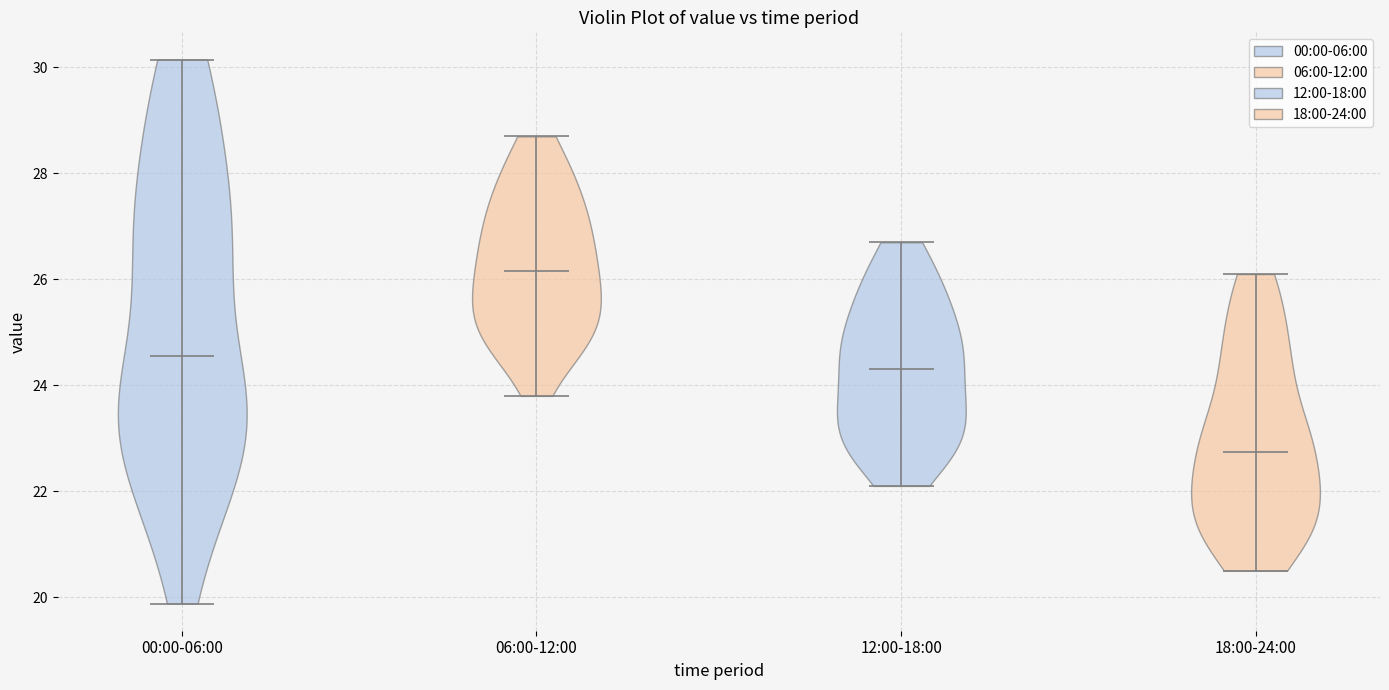

What is the highest point the violin for 00:00-06:00 reaches on the y-axis? The values are not printed on the chart, so give them approximately, as read against the axis.

30.2